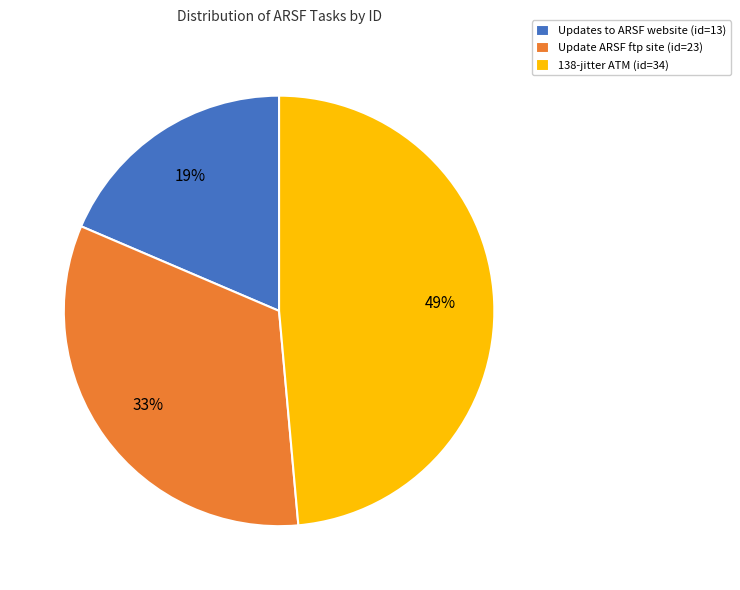

Is it true that Update ARSF ftp site is 33% of the pie?

True